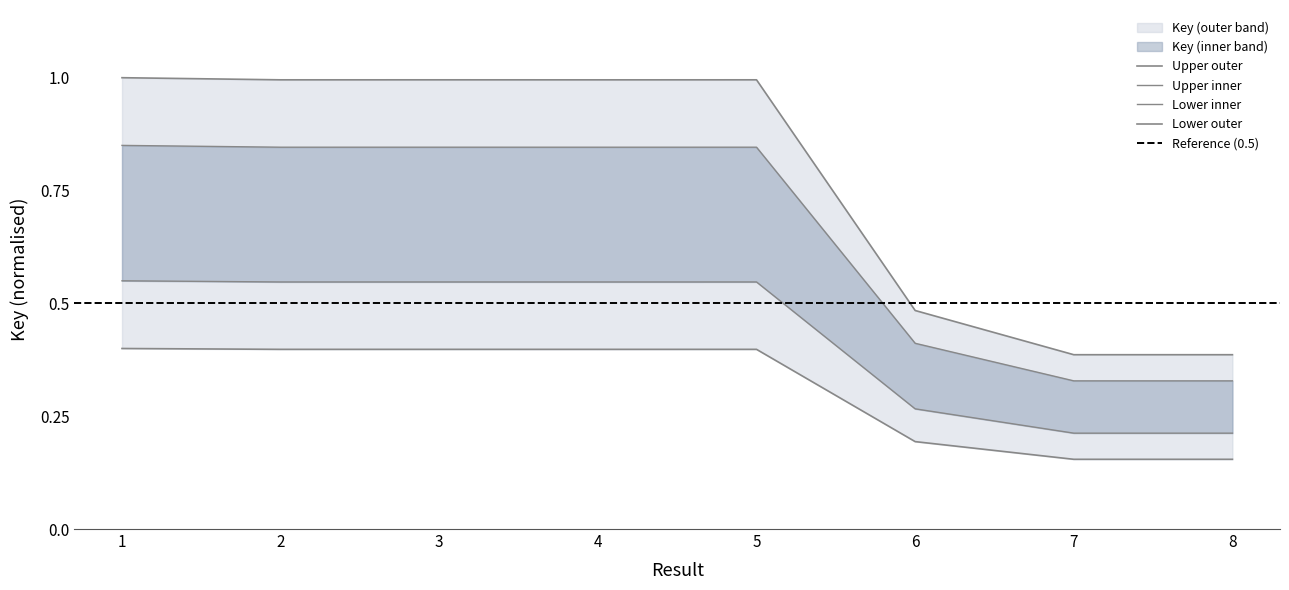

What is the change in value from 1 to 7?

-0.5